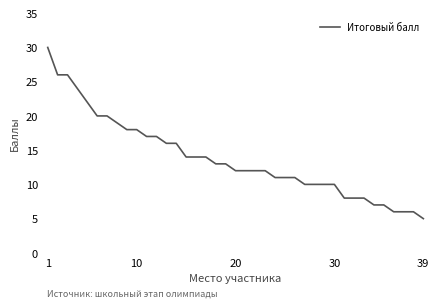

What is the greatest value displayed?

30